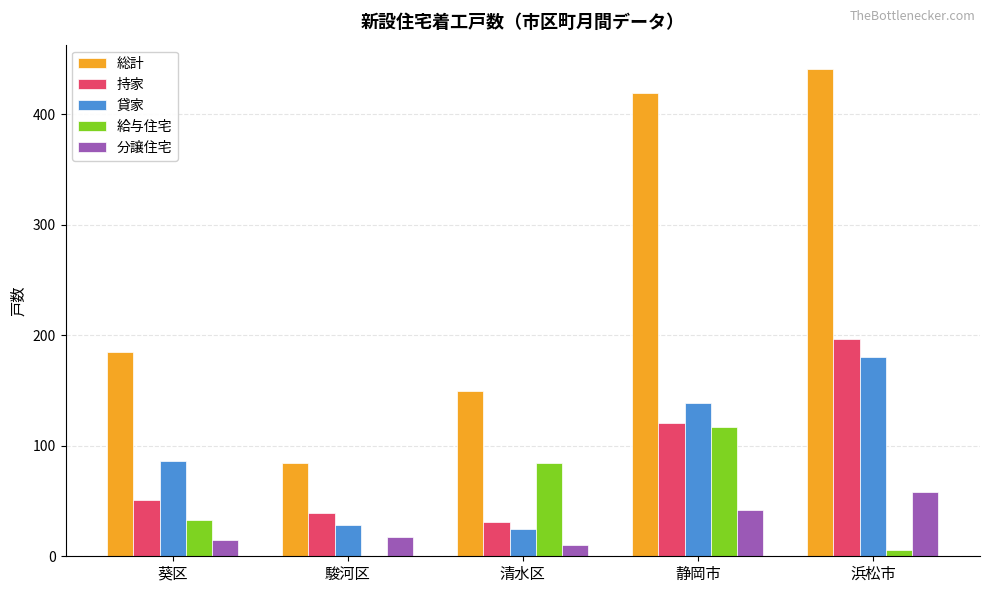

What is the maximum value for 分譲住宅?

58